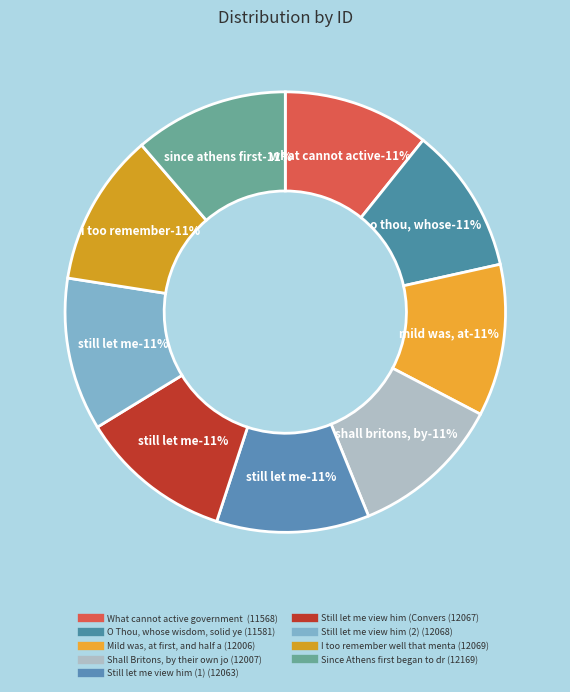

Rank the categories by value from highest to lowest.

Since Athens first began to draw mankind, I too remember well that mental Bowl, Still let me view him (2), Still let me view him (Conversation), Still let me view him (1), Shall Britons, by their own joint wisdom, Mild was, at first, and half ashamed, O Thou, whose wisdom, solid yet refined, What cannot active government perform